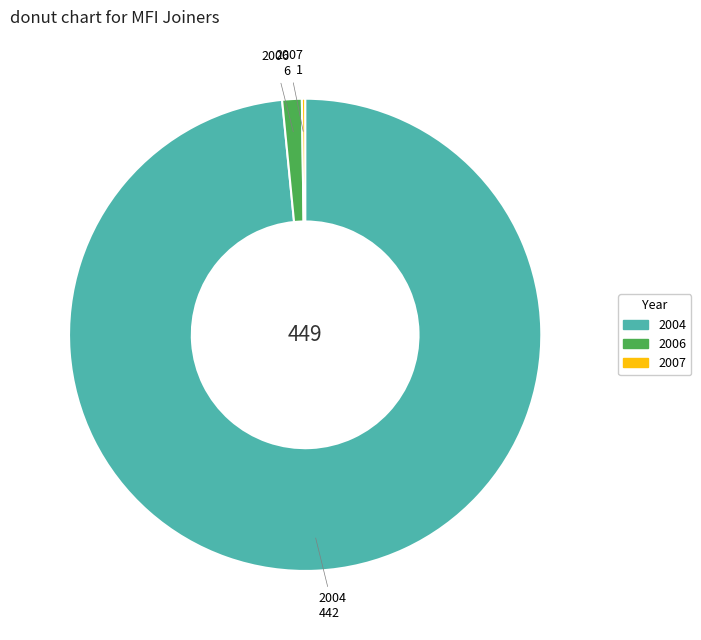

Does any single category account for the majority?

Yes